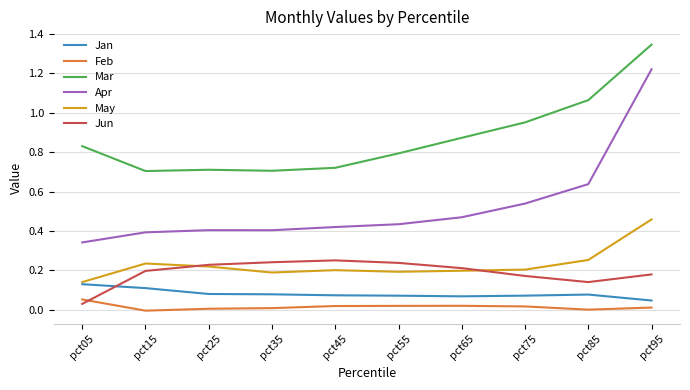

True or false: Mar has a value of 0.8 at pct05.

True